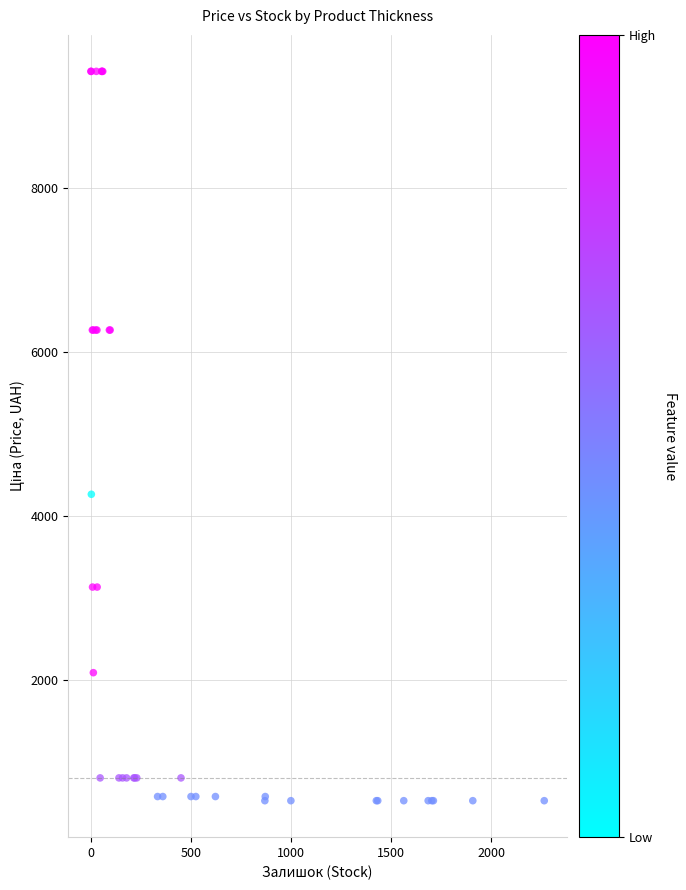

What Y value in the scatter plot is closest to 4976?

4266.8